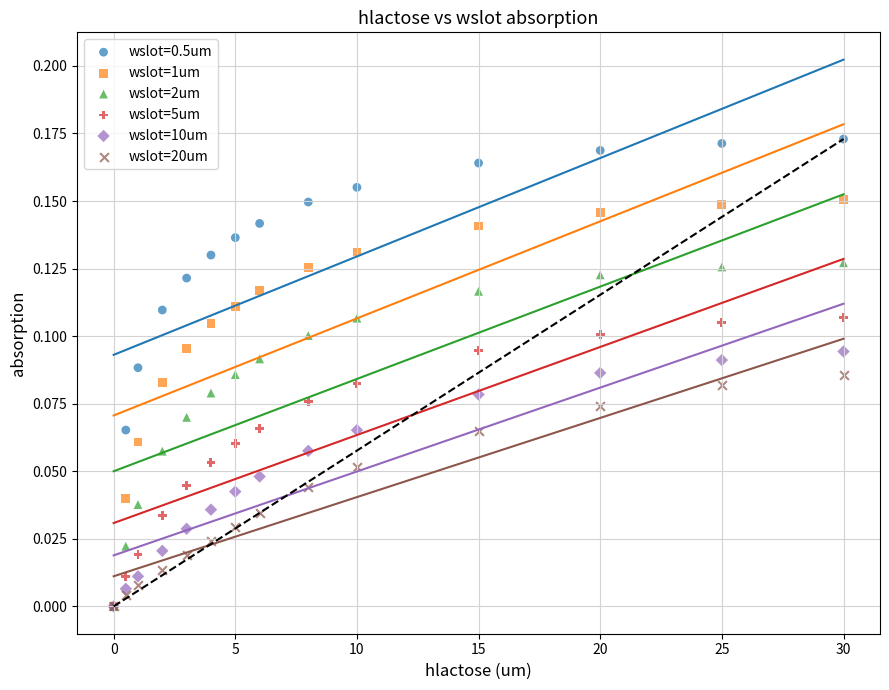

What are all the series names shown in the legend?

wslot=0.5um, wslot=1um, wslot=2um, wslot=5um, wslot=10um, wslot=20um